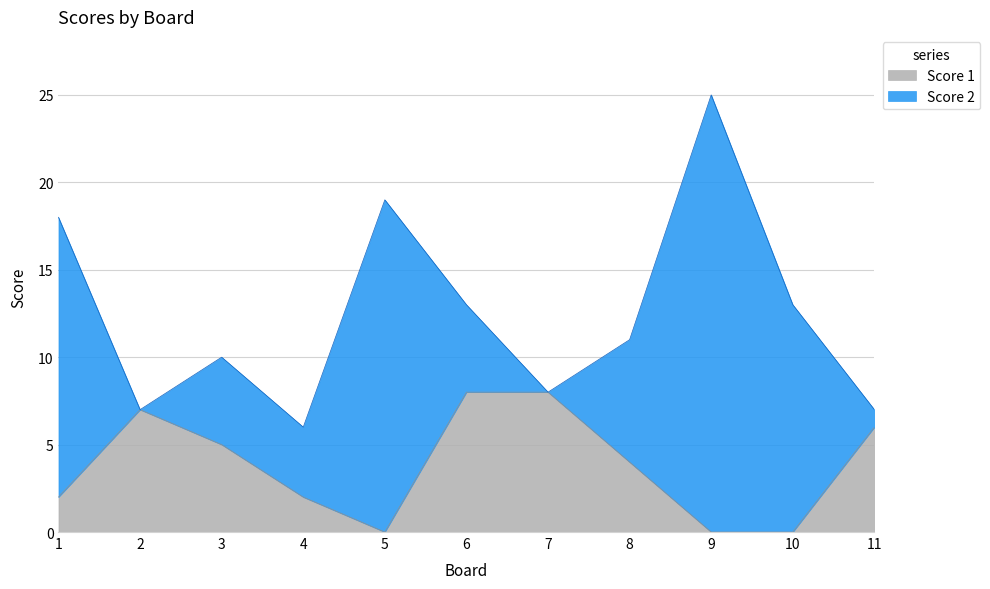

What is the average value?

4